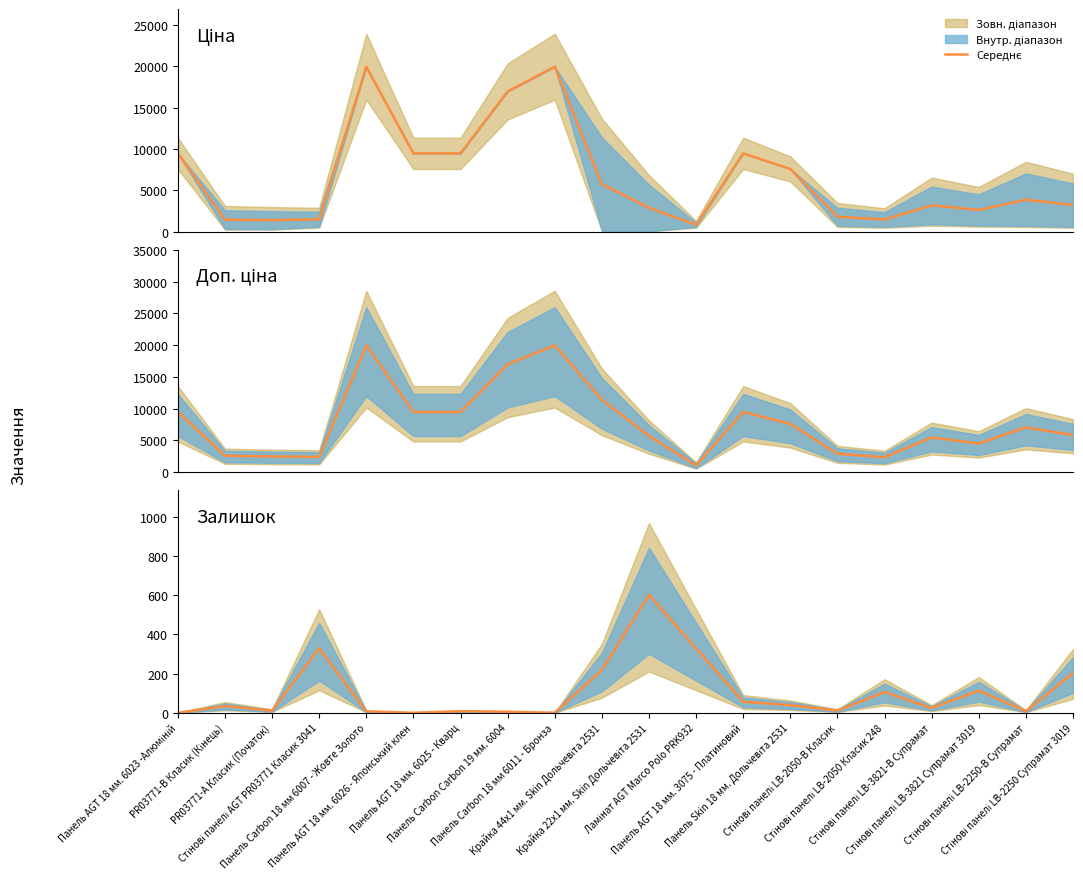

What is the average value of the Ціна (середня) series?

6623.5